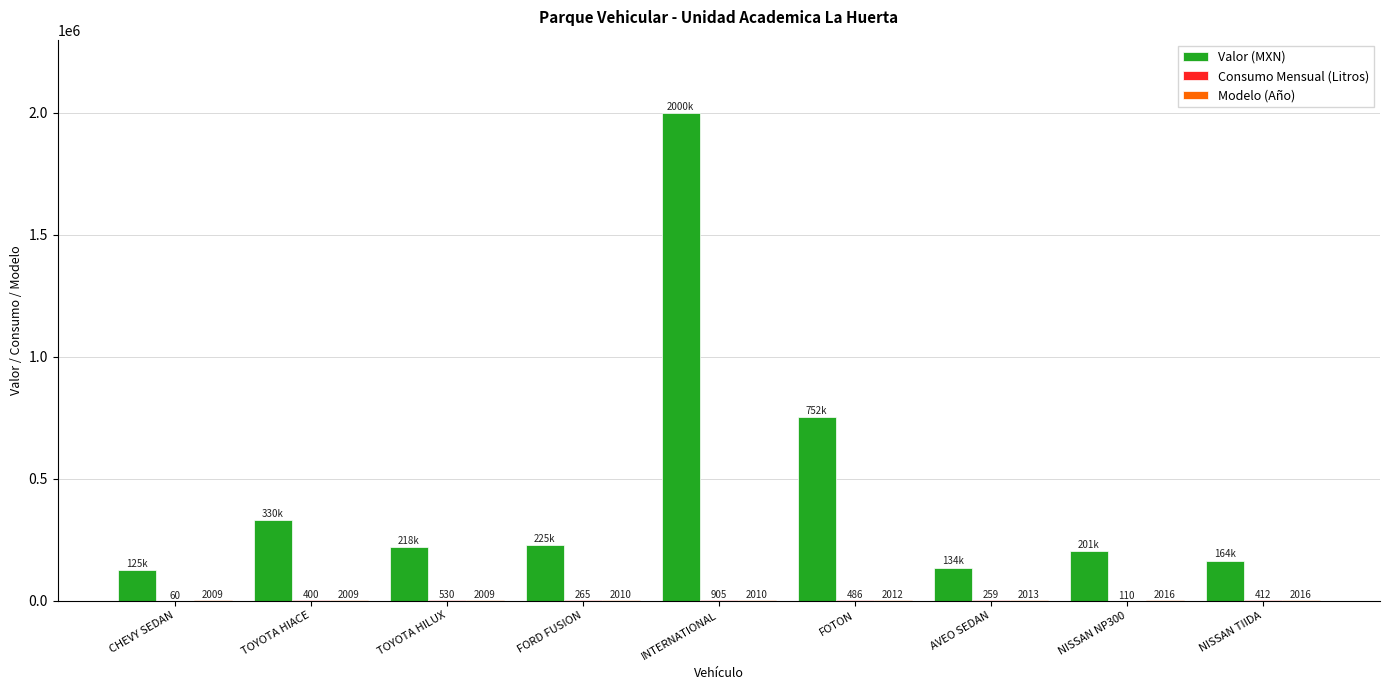

Which series has the largest total across all categories?

Valor (MXN)